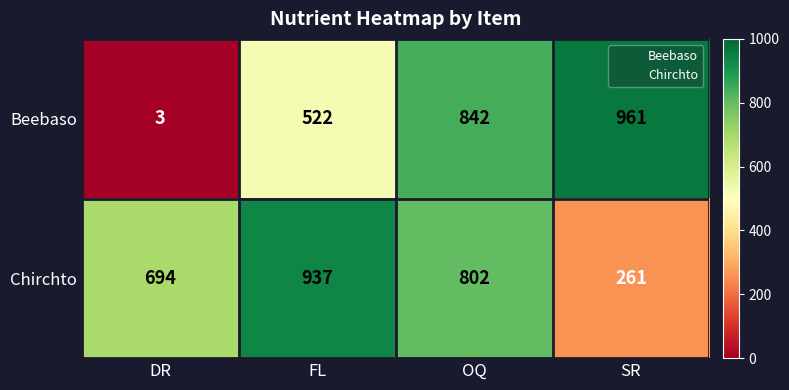

The Chirchto series shows 261 at SR. True or false?

True